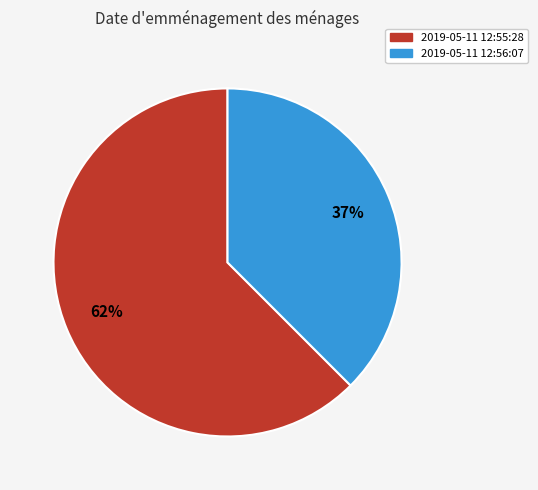

Is there a majority slice in this chart?

Yes